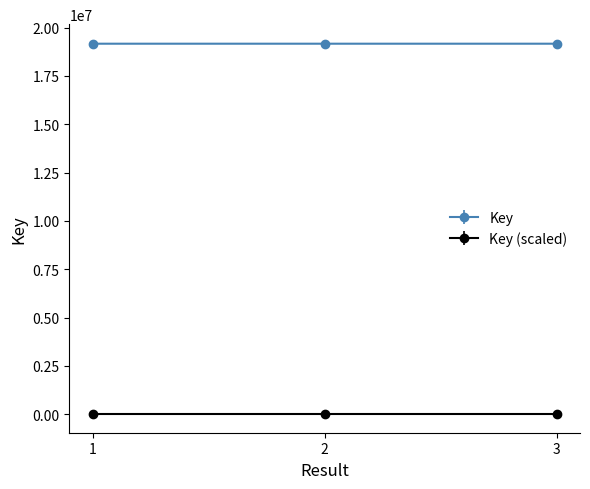

What is the average value of the Key (scaled) series?

1916.7